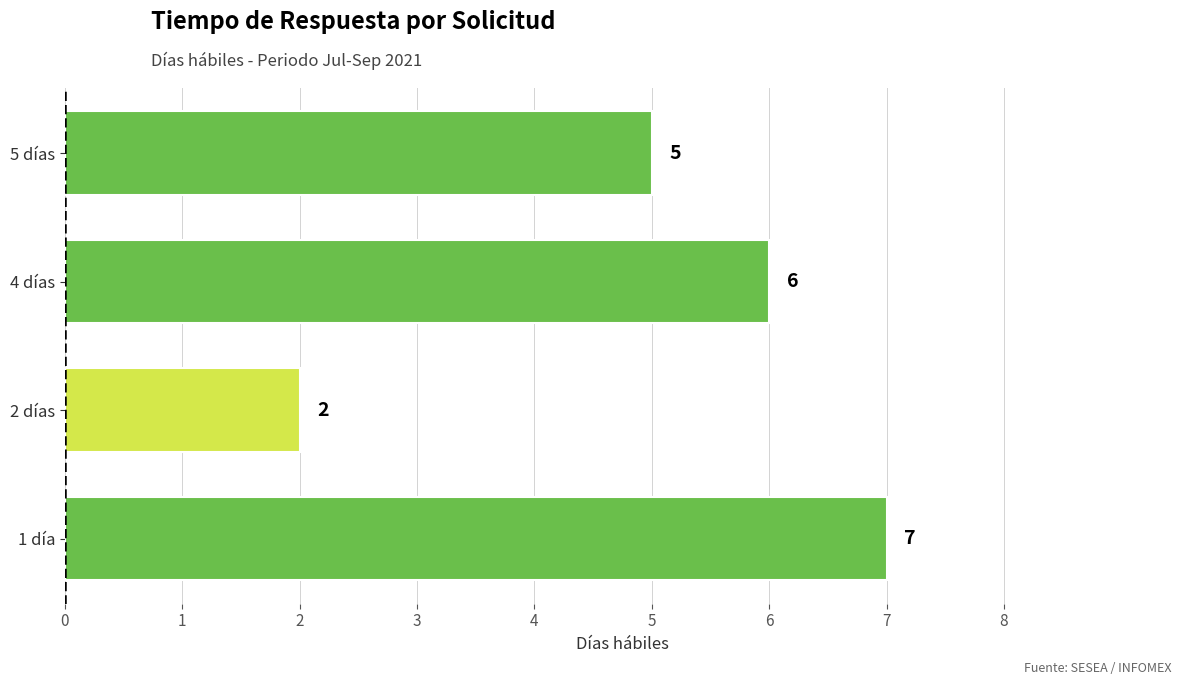

Rank the categories by value from lowest to highest.

2 días, 5 días, 4 días, 1 día